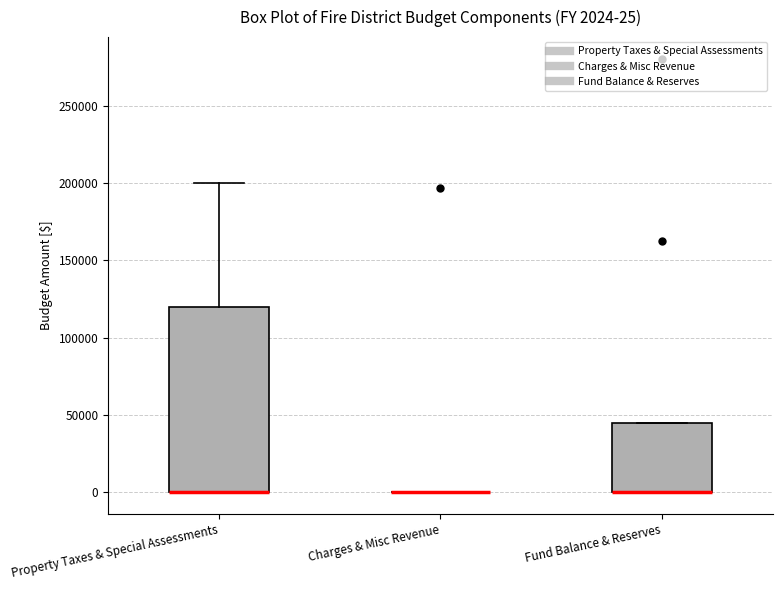

Which box is the tallest, from its lower edge to its upper edge?

Property Taxes & Special Assessments